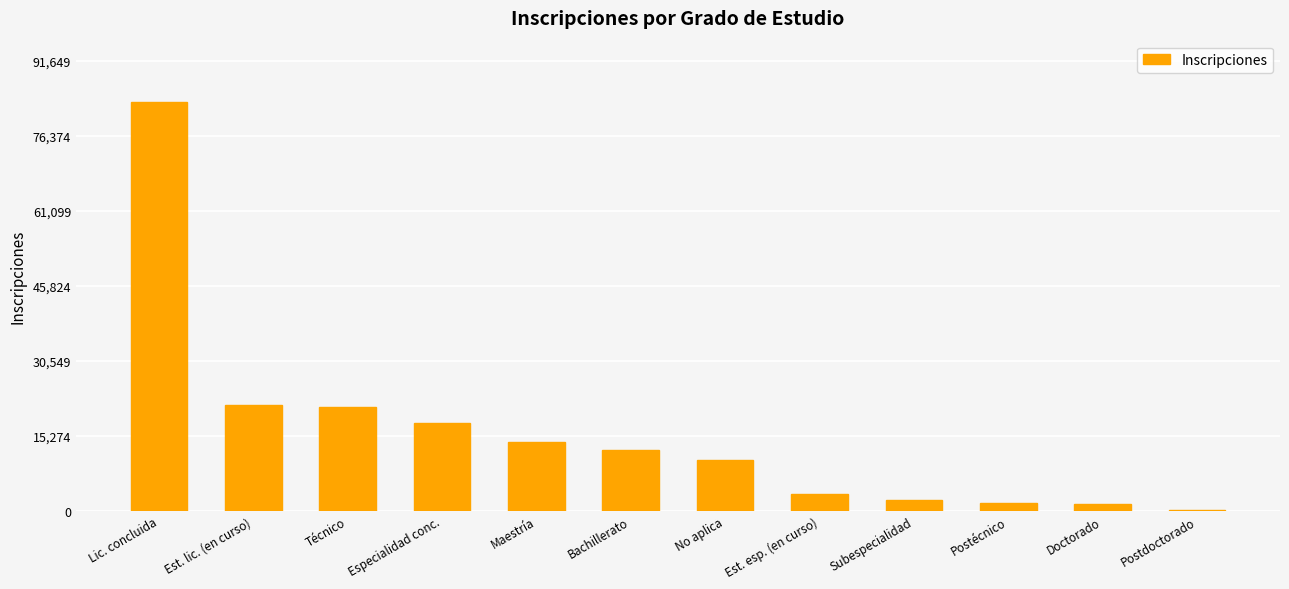

What is the sum of all values?

189155